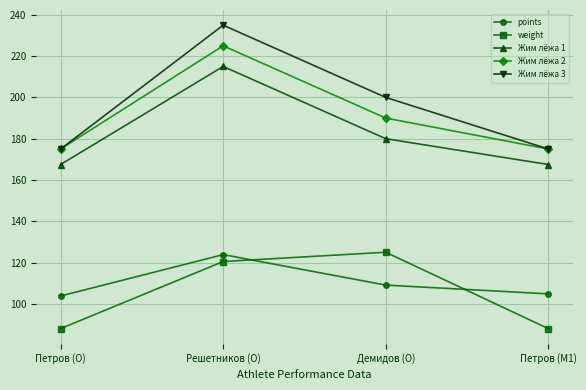

Which label corresponds to the largest value in the chart?

Решетников (O)